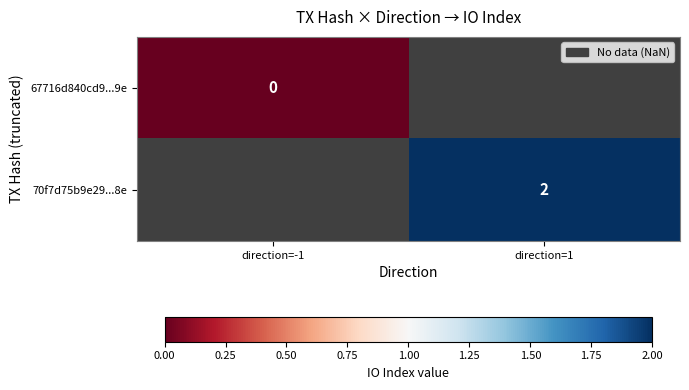

Where is 70f7d75b9e29...8e nearest to the value 1?

direction=-1